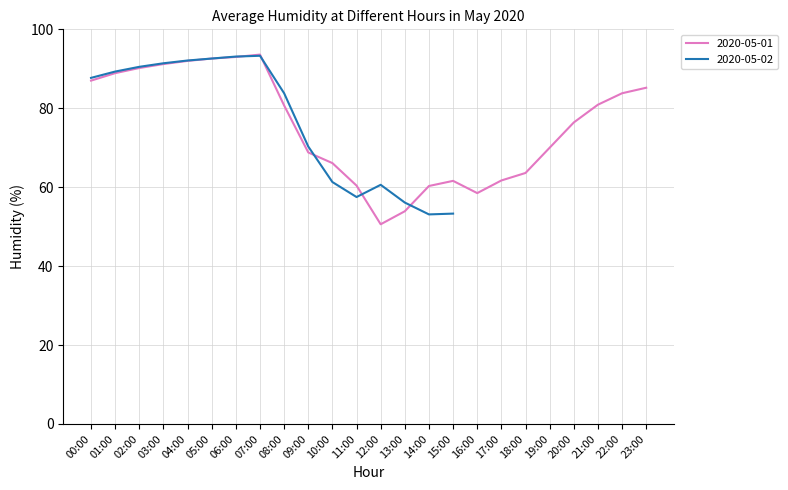

What is the ratio of the value at 14:00 to the value at 10:00?

0.9